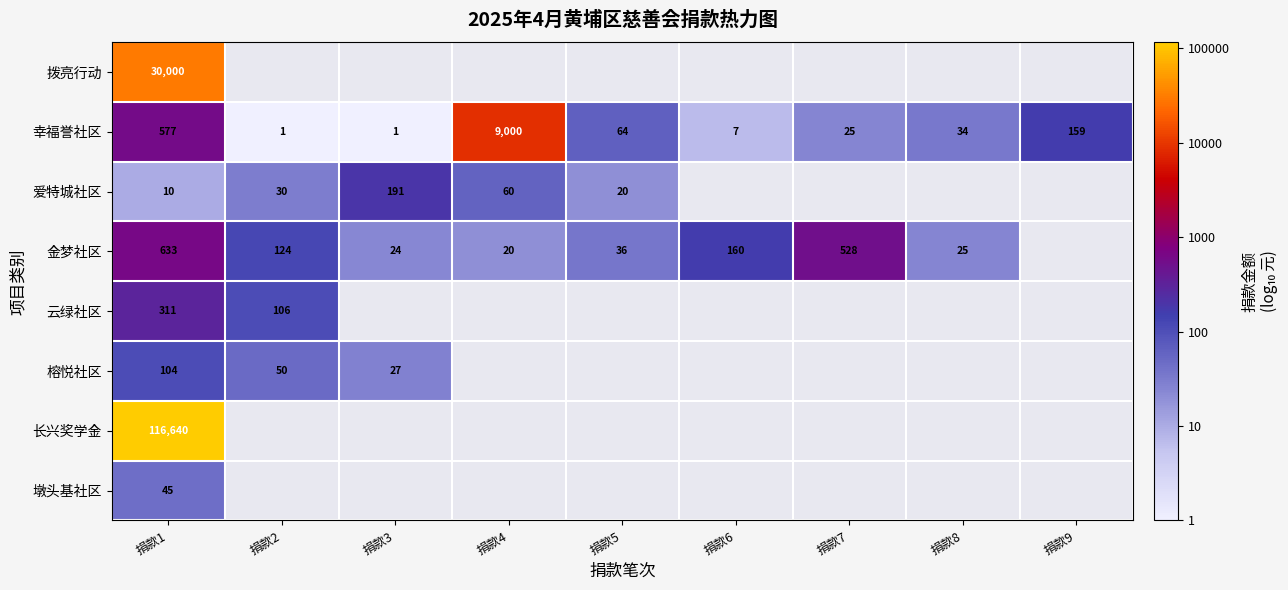

At 捐款1, list the series in order from largest to smallest.

长兴奖学金, 拨亮行动, 金梦社区, 幸福誉社区, 云绿社区, 榕悦社区, 墩头基社区, 爱特城社区